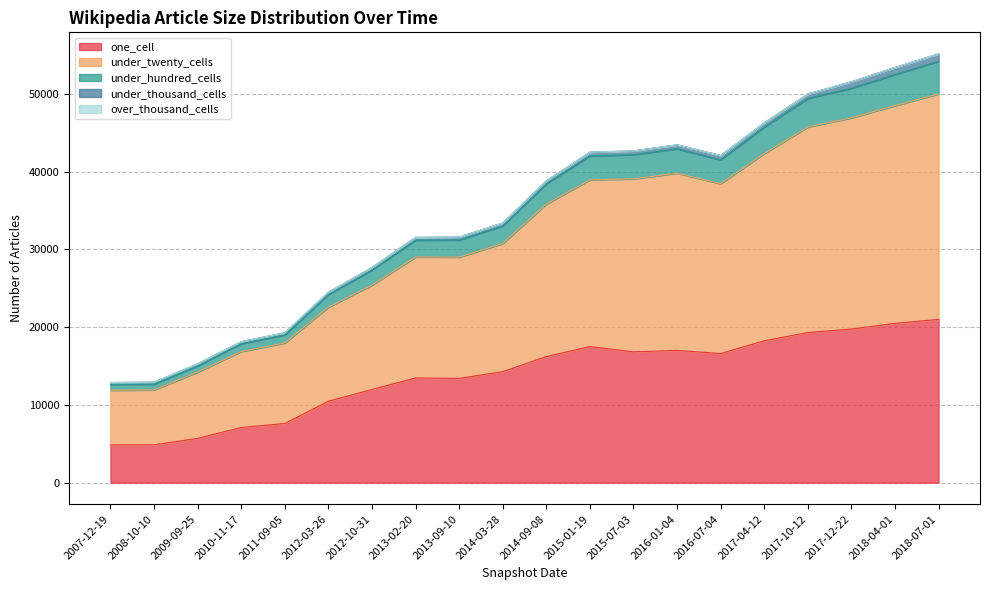

What is the minimum value for one_cell?

4861